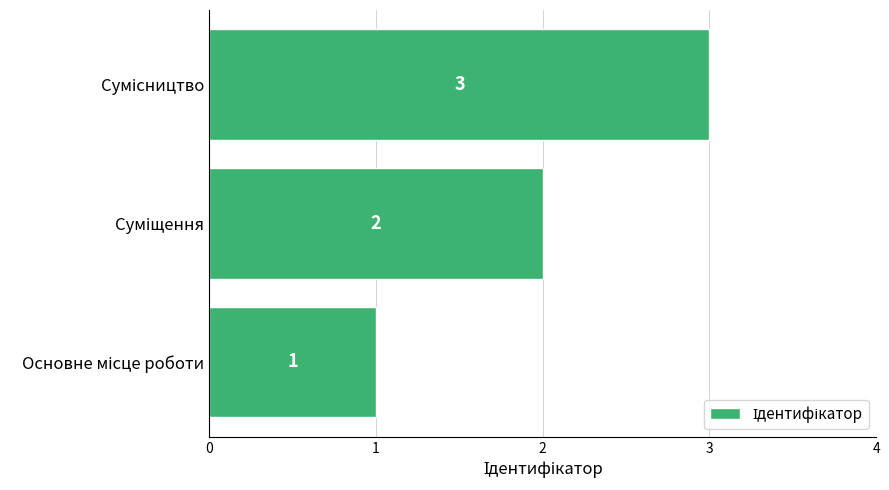

How many values are between 1 and 3?

3